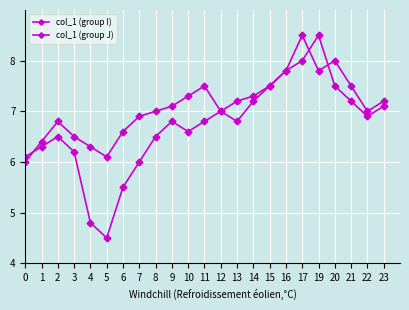

At how many categories does at least one series exceed 6?

23